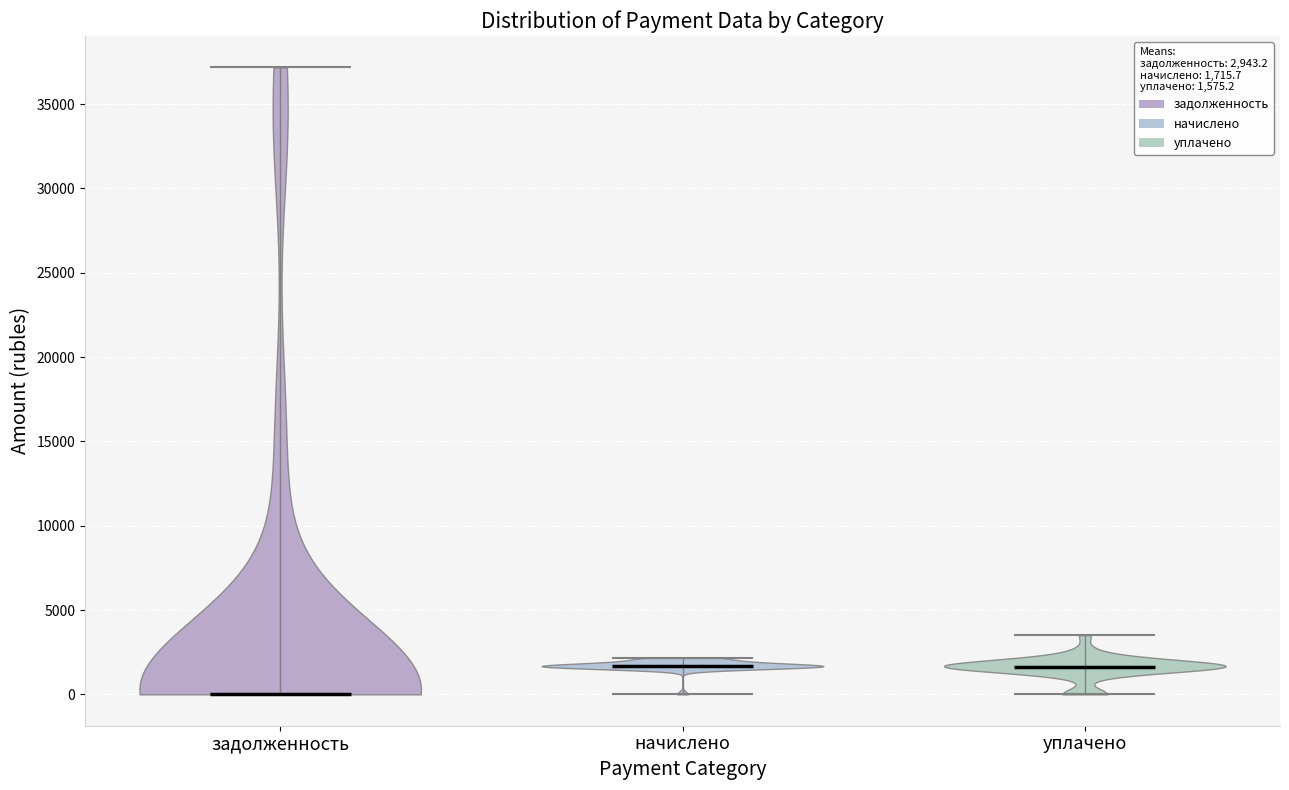

Where does the median line of the violin for начислено sit on the y-axis? The values are not printed on the chart, so give them approximately, as read against the axis.

1500